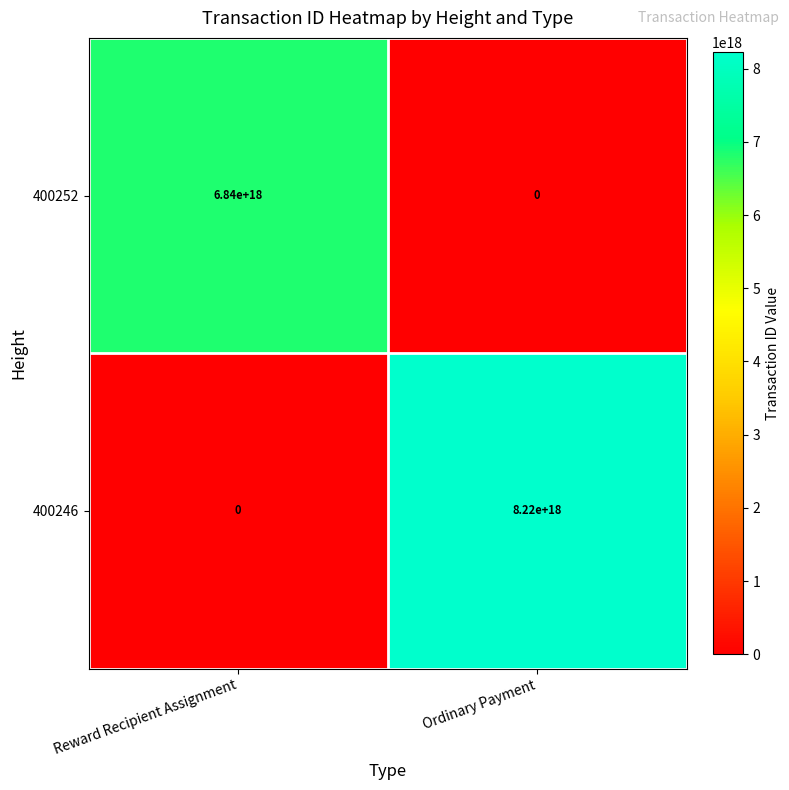

Rank the series by their average value, from lowest to highest.

400252, 400246